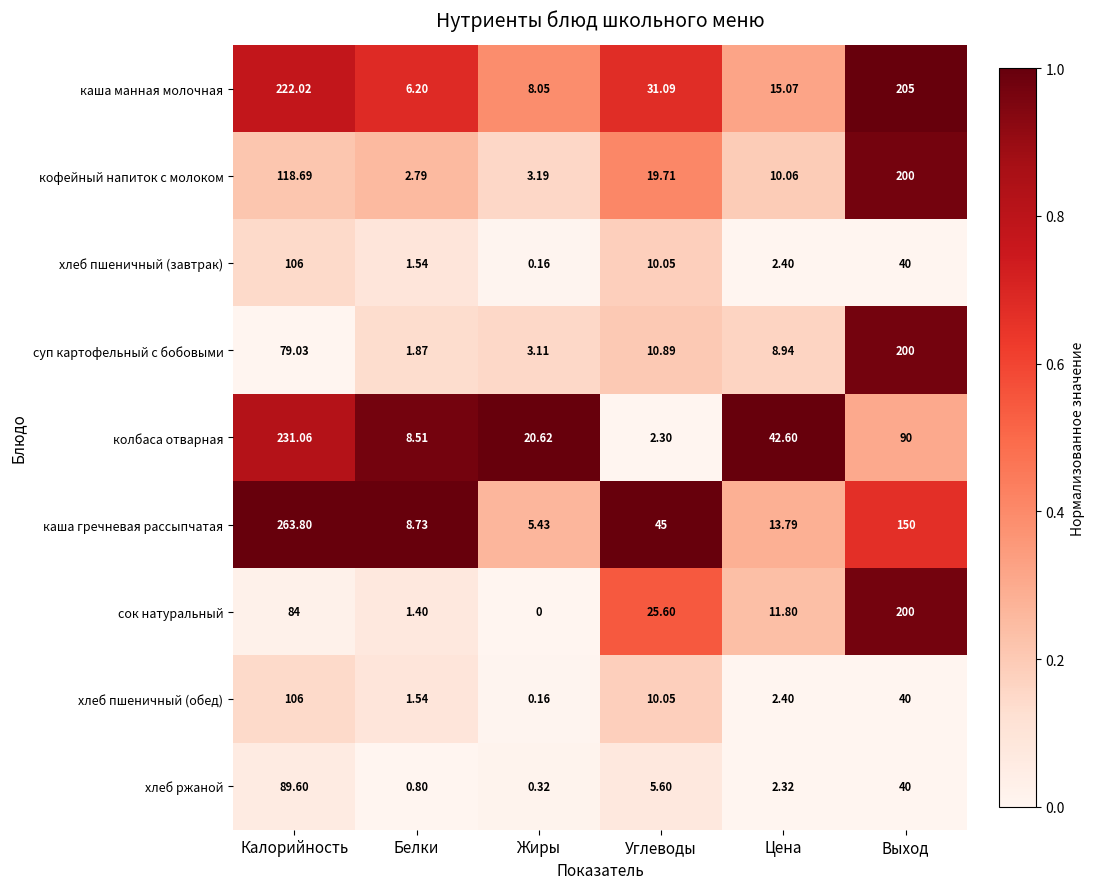

List the labels in order of каша манная молочная value, smallest first.

Белки, Жиры, Цена, Углеводы, Выход, Калорийность